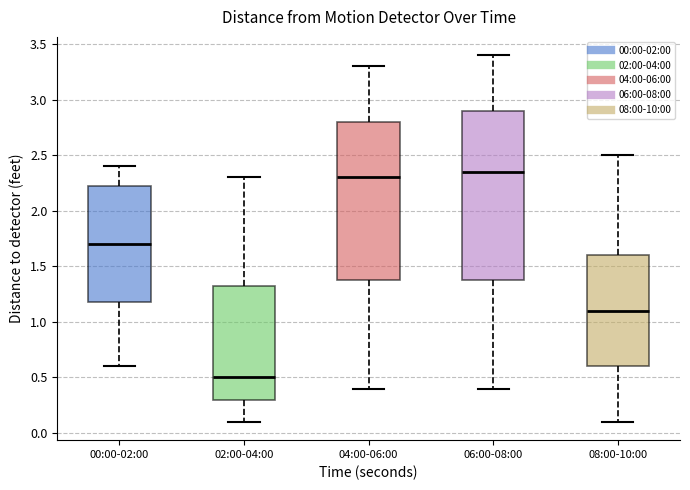

Reading left to right, transcribe this box plot: for each box, give where its median line is, the range the box spans, and where its two whiskers end, as read against the y-axis. The values are not printed on the chart, so give them approximately, as read against the axis.

00:00-02:00: median 1.70, box 1.20 to 2.25, whiskers 0.60 to 2.40
02:00-04:00: median 0.50, box 0.30 to 1.35, whiskers 0.10 to 2.30
04:00-06:00: median 2.30, box 1.40 to 2.80, whiskers 0.40 to 3.30
06:00-08:00: median 2.35, box 1.40 to 2.90, whiskers 0.40 to 3.40
08:00-10:00: median 1.10, box 0.60 to 1.60, whiskers 0.10 to 2.50